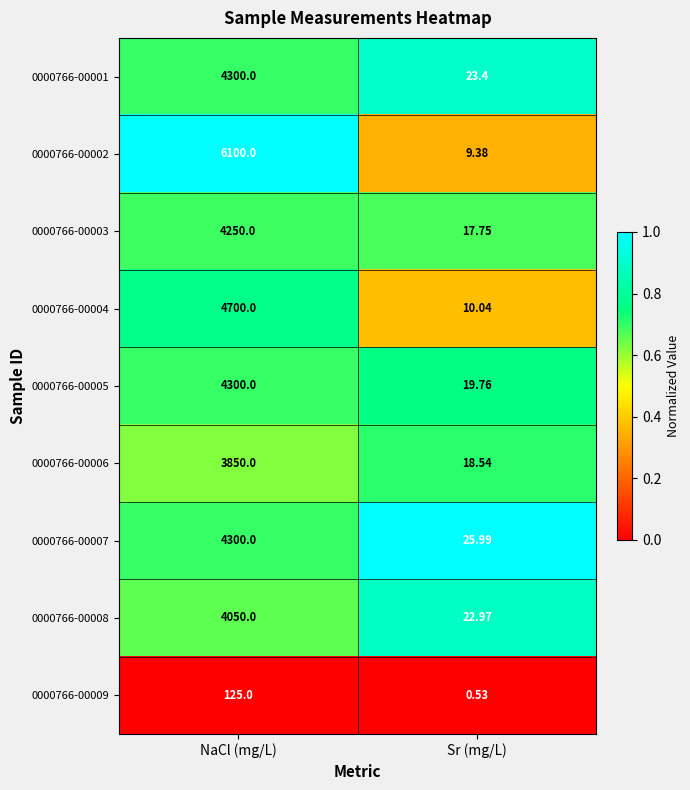

Which category has the lowest value in the 0000766-00009 series?

Sr (mg/L)